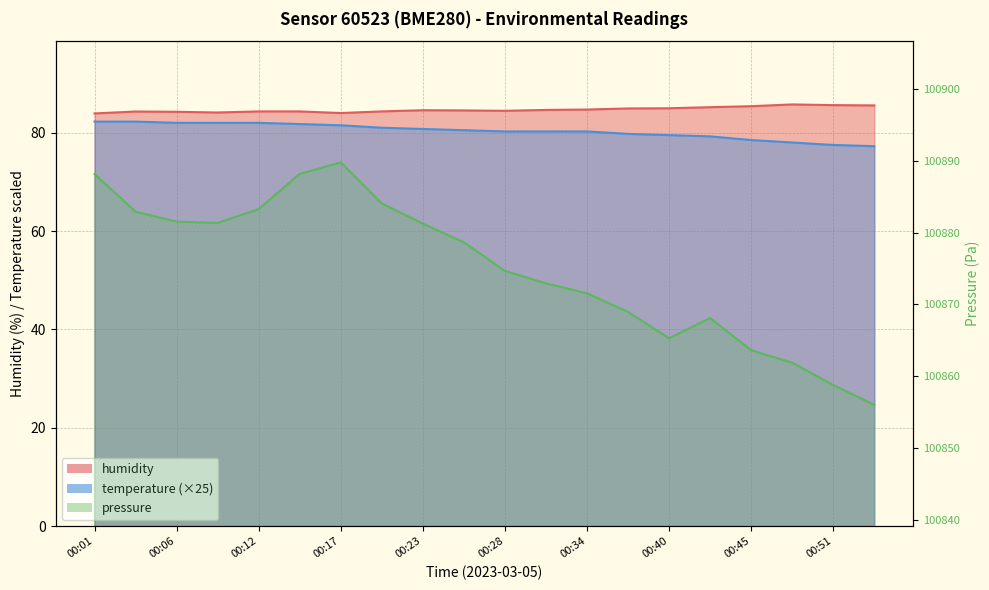

Reading left to right, transcribe all the data shown in this chart.

temperature: 82.2	82.2	82.0	82.0	82.0	81.8	81.5	81.0	80.8	80.5	80.2	80.2	80.2	79.8	79.5	79.2	78.5	78.0	77.5	77.2
humidity: 83.9	84.3	84.2	84.1	84.3	84.3	84.0	84.3	84.6	84.5	84.4	84.6	84.7	84.9	85.0	85.2	85.4	85.7	85.6	85.5
pressure: 100888.1	100882.9	100881.5	100881.3	100883.3	100888.2	100889.8	100884.1	100881.2	100878.6	100874.7	100872.9	100871.6	100869.0	100865.3	100868.1	100863.6	100861.9	100858.8	100856.0